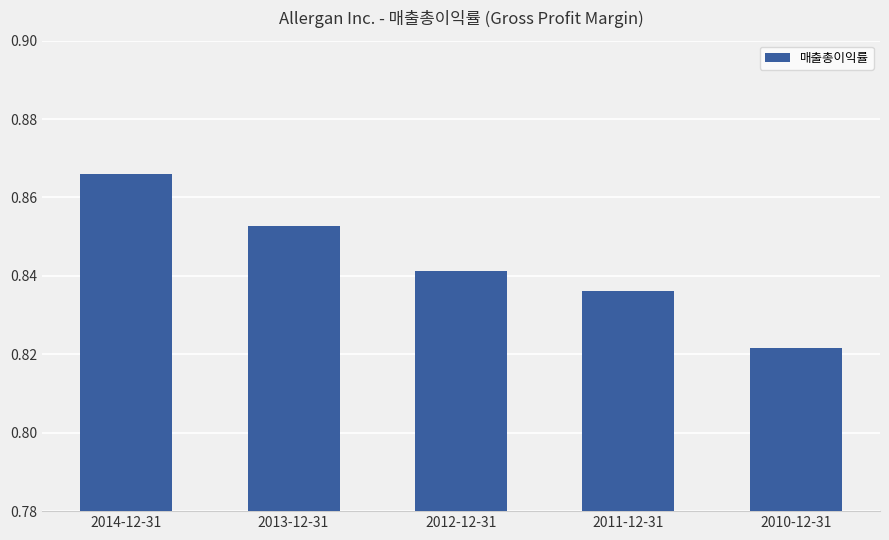

The chart shows a value of 0.2 at 2012-12-31. True or false?

False